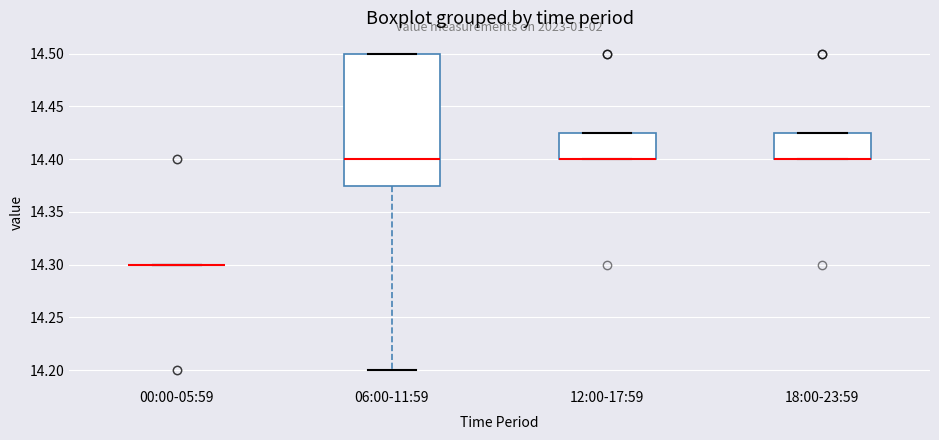

Reading left to right, read every box against the y-axis: the position of its median line, the range the box covers, and the ends of its whiskers. The values are not printed on the chart, so give them approximately, as read against the axis.

00:00-05:59: box collapsed to a line at 14.300, whiskers 14.300 to 14.300
06:00-11:59: median 14.400, box 14.375 to 14.500, whiskers 14.200 to 14.500
12:00-17:59: median 14.400 (drawn on the box's lower edge), box 14.400 to 14.425, whiskers 14.400 to 14.425
18:00-23:59: median 14.400 (drawn on the box's lower edge), box 14.400 to 14.425, whiskers 14.400 to 14.425